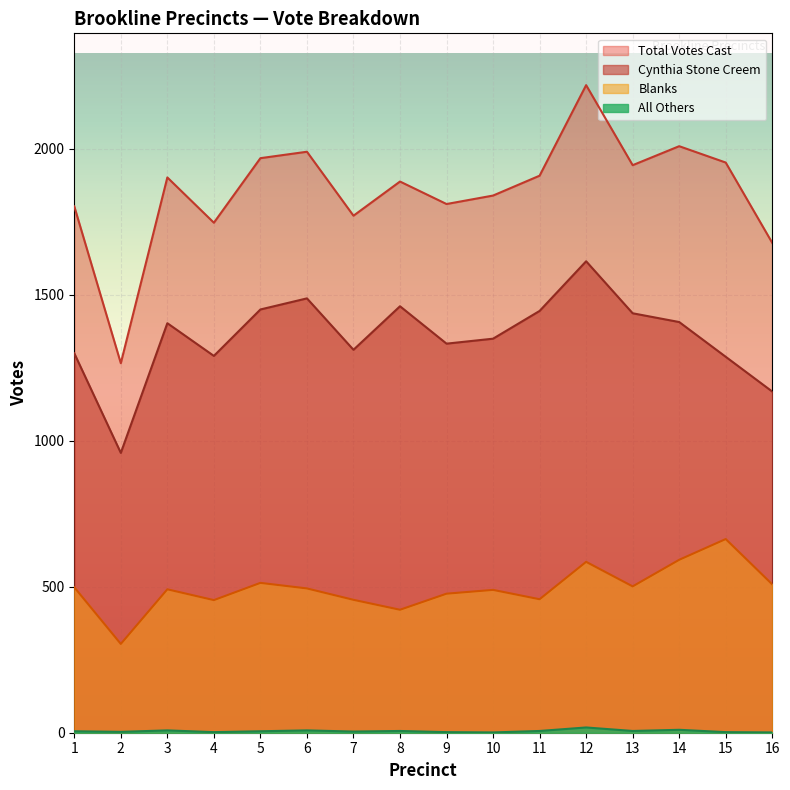

True or false: Blanks and Cynthia Stone Creem cross at least once.

False